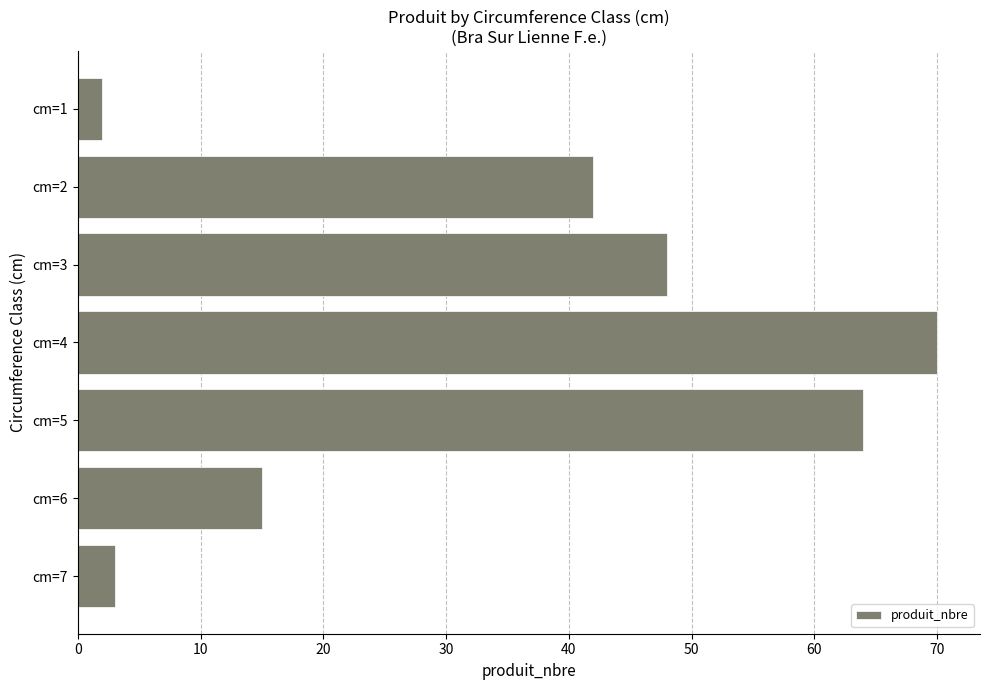

The value at cm=6 is 15. True or false?

True